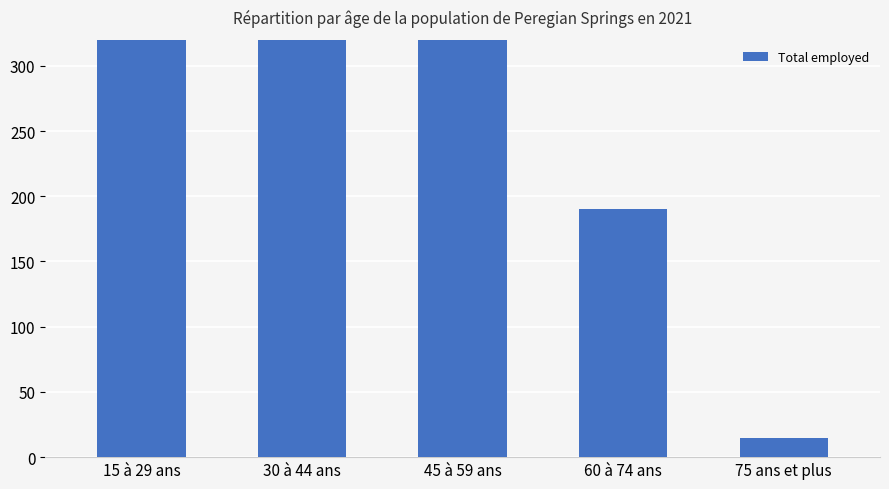

What is the minimum value shown in the chart?

15